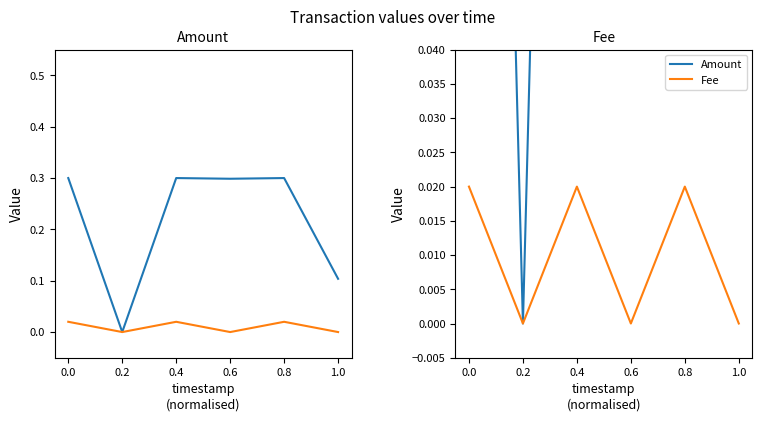

What is the average value of the Amount series?

0.2